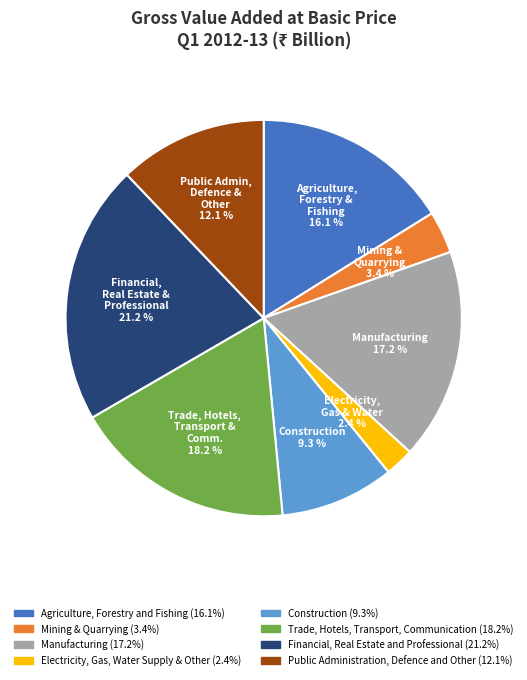

What is the largest slice in the pie chart?

Financial, Real Estate and Professional